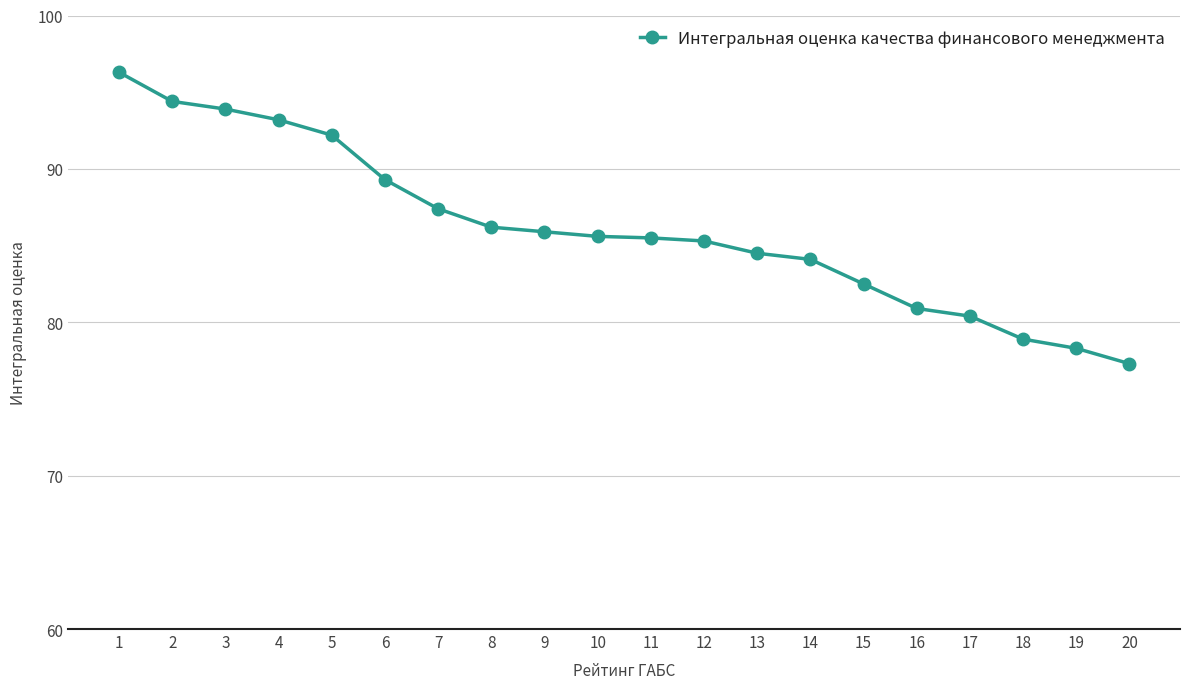

Where does the data first go above 85?

1